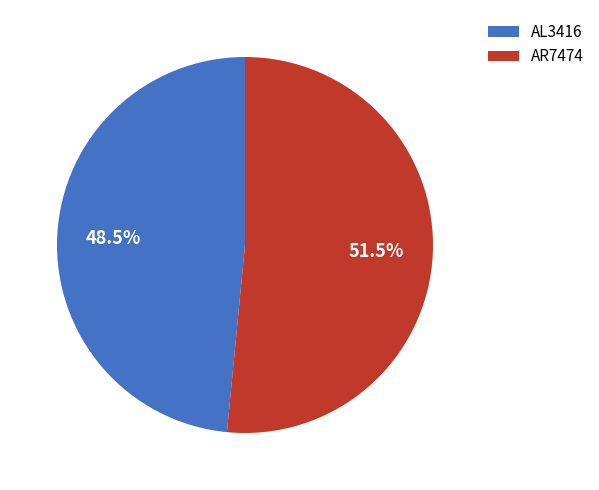

Is there a majority slice in this chart?

Yes